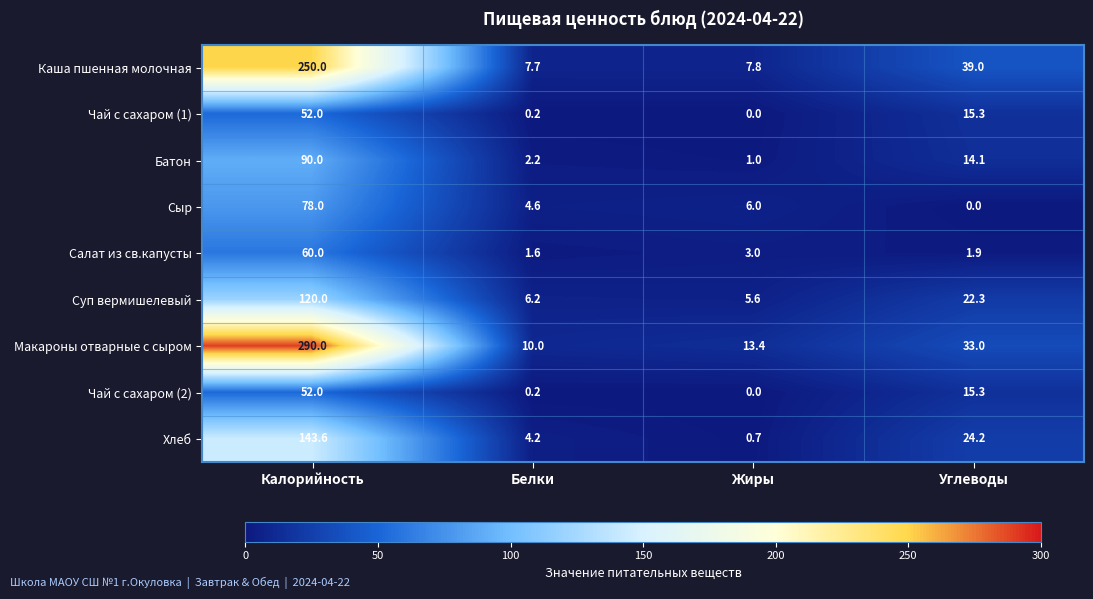

Which series has the largest total across all categories?

Макароны отварные с сыром